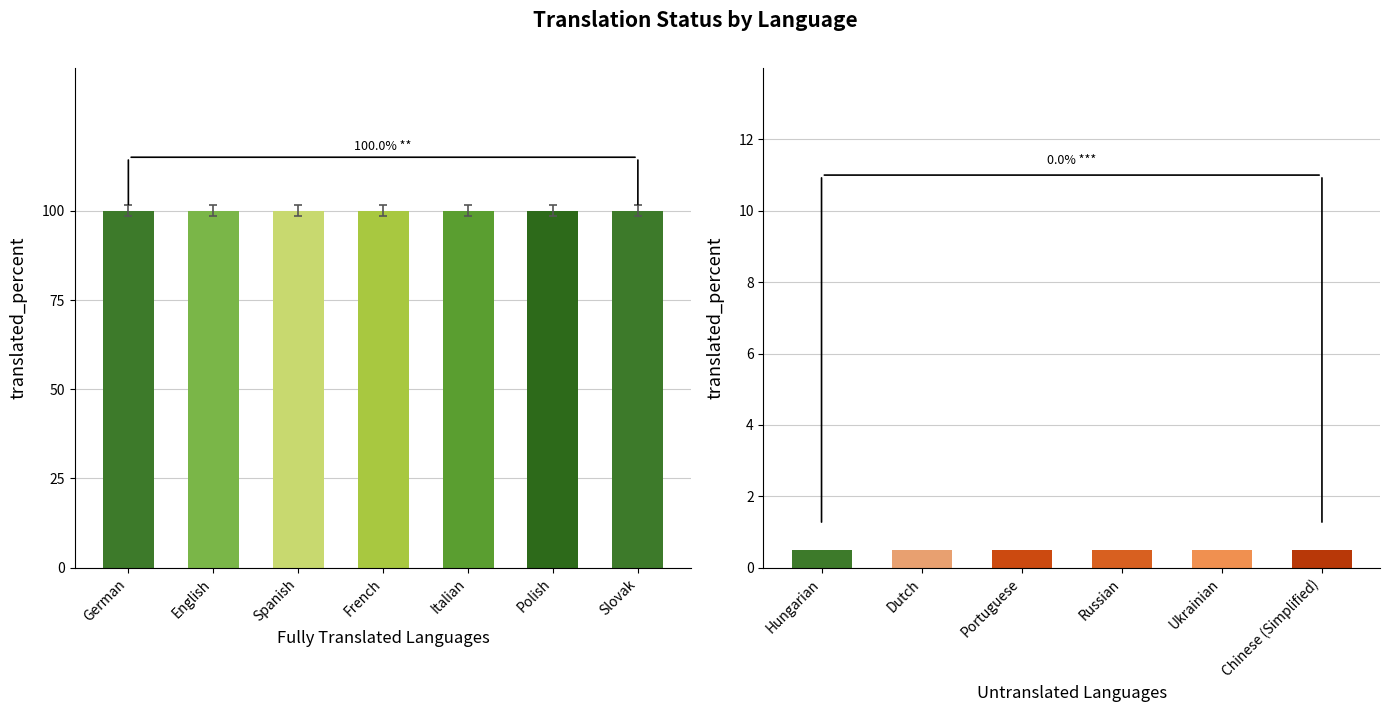

What is the label of the 2nd bar from the right?

Ukrainian